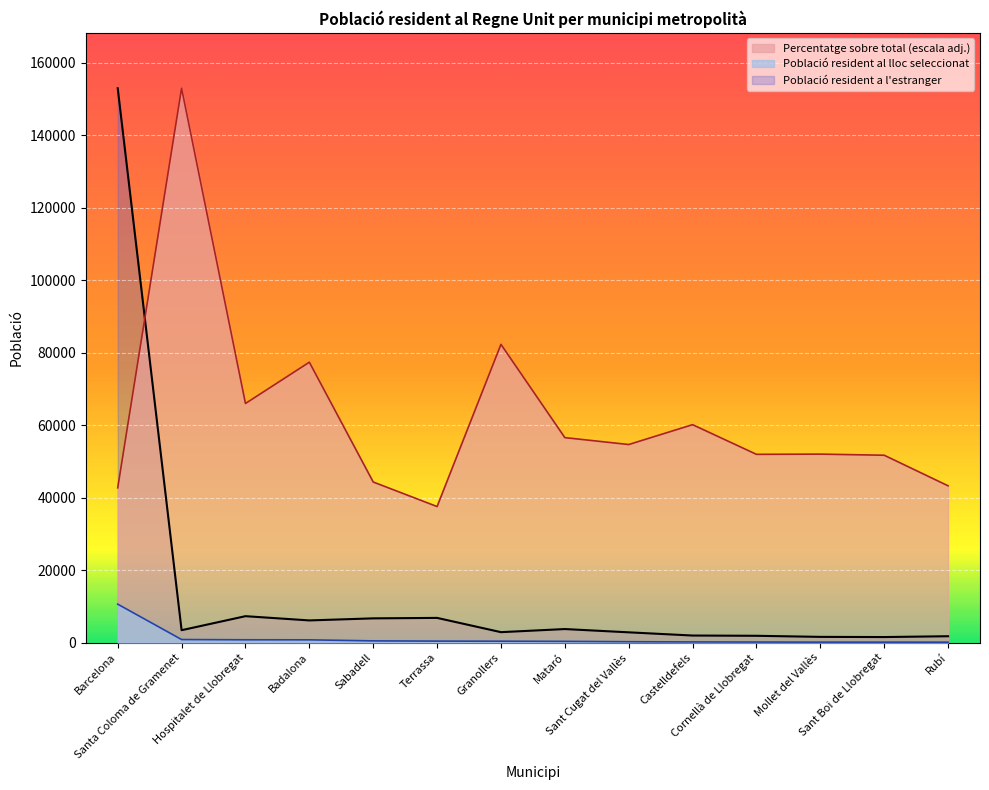

What is the greatest value displayed?

152916.0